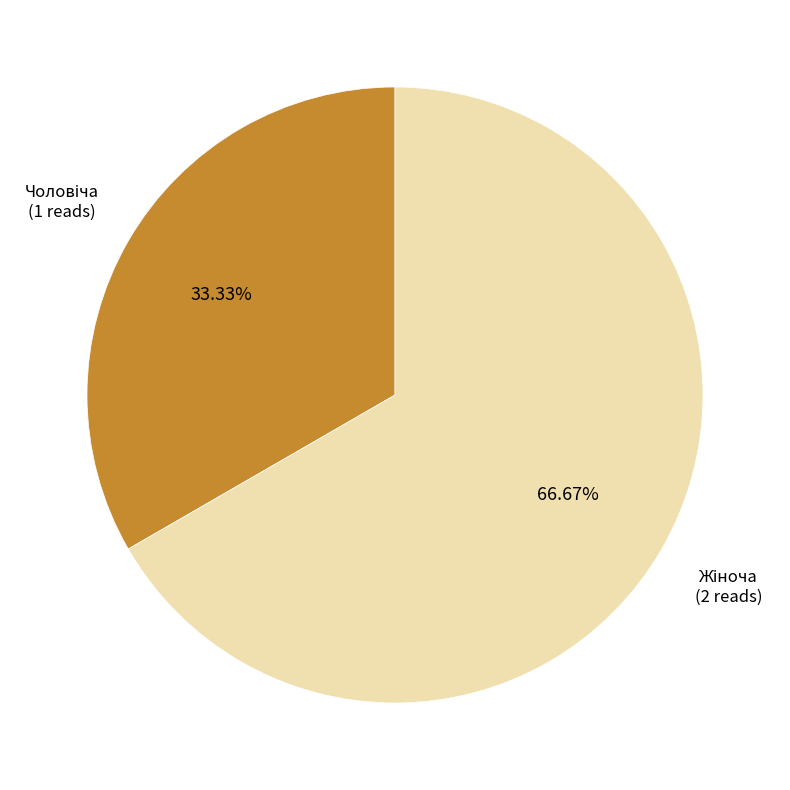

Is there any slice that represents more than half of the pie?

Yes